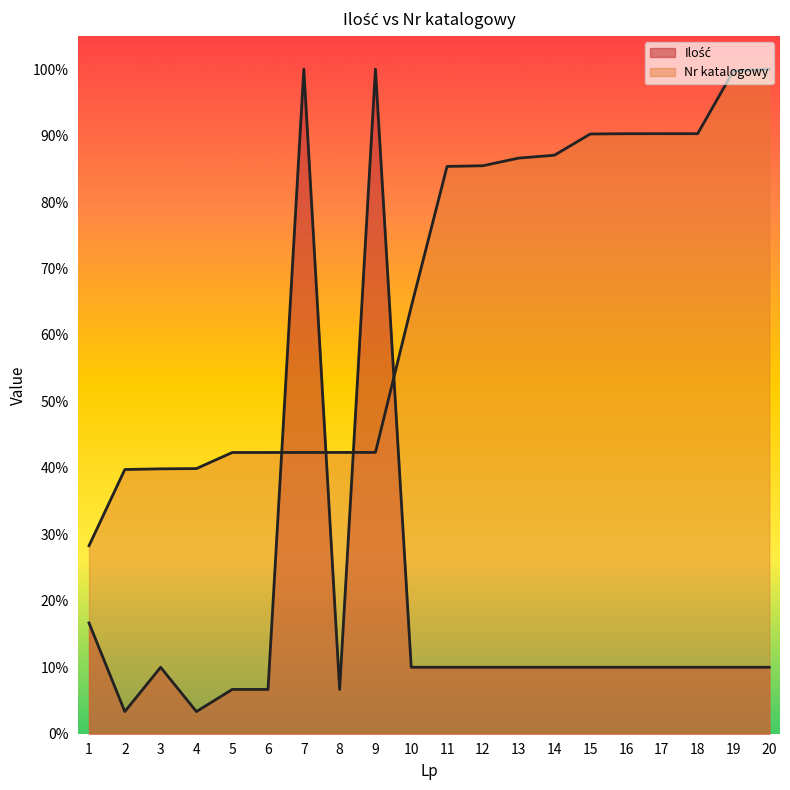

Reading left to right, extract all data points from this chart.

Ilość: 1=16.7	2=3.3	3=10.0	4=3.3	5=6.7	6=6.7	7=100.0	8=6.7	9=100.0	10=10.0	11=10.0	12=10.0	13=10.0	14=10.0	15=10.0	16=10.0	17=10.0	18=10.0	19=10.0	20=10.0
Nr katalogowy: 1=28.3	2=39.8	3=39.9	4=39.9	5=42.3	6=42.3	7=42.3	8=42.3	9=42.3	10=64.2	11=85.4	12=85.5	13=86.6	14=87.1	15=90.2	16=90.3	17=90.3	18=90.3	19=99.7	20=100.0